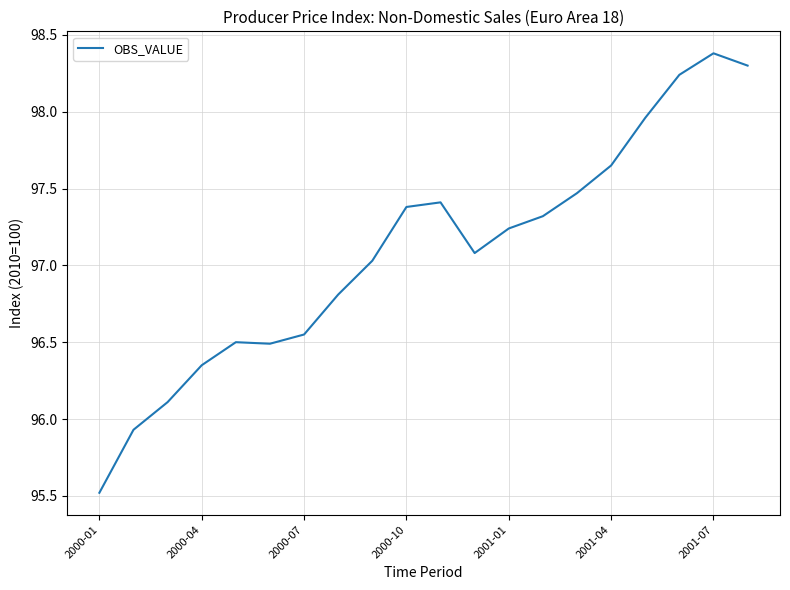

What is the maximum value shown in the chart?

98.4